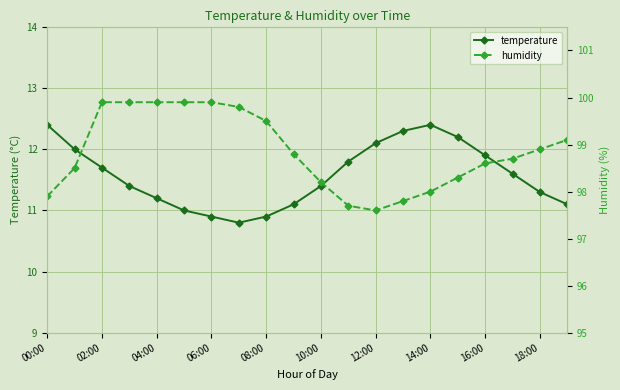

Between 19 and 11, which is larger?

11